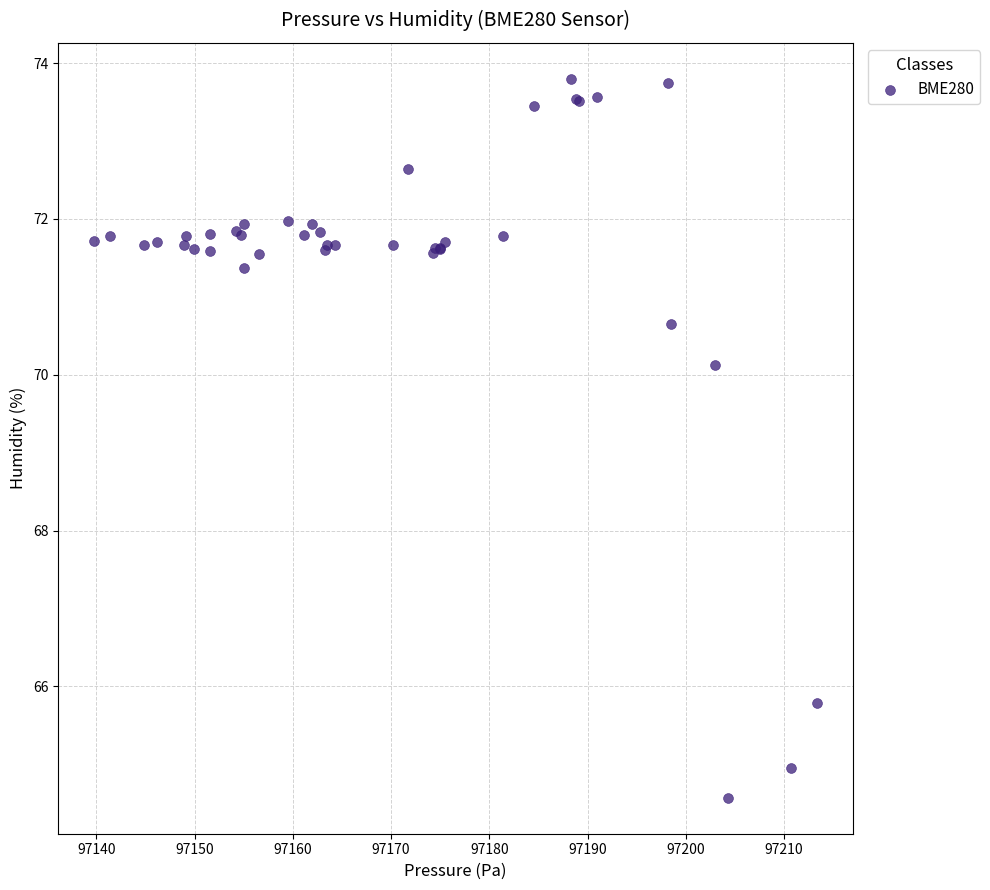

What Y value in the scatter plot is closest to 69?

70.1